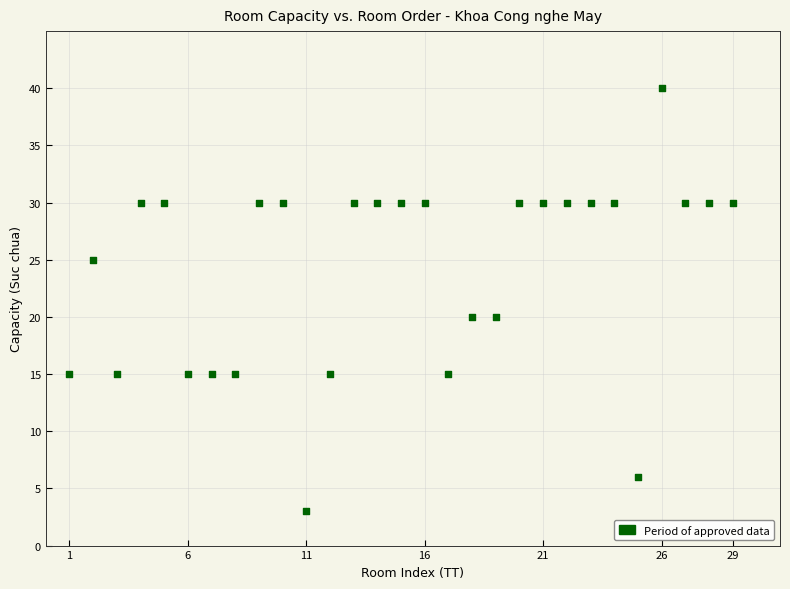

What is the range of Y values (max minus min)?

37